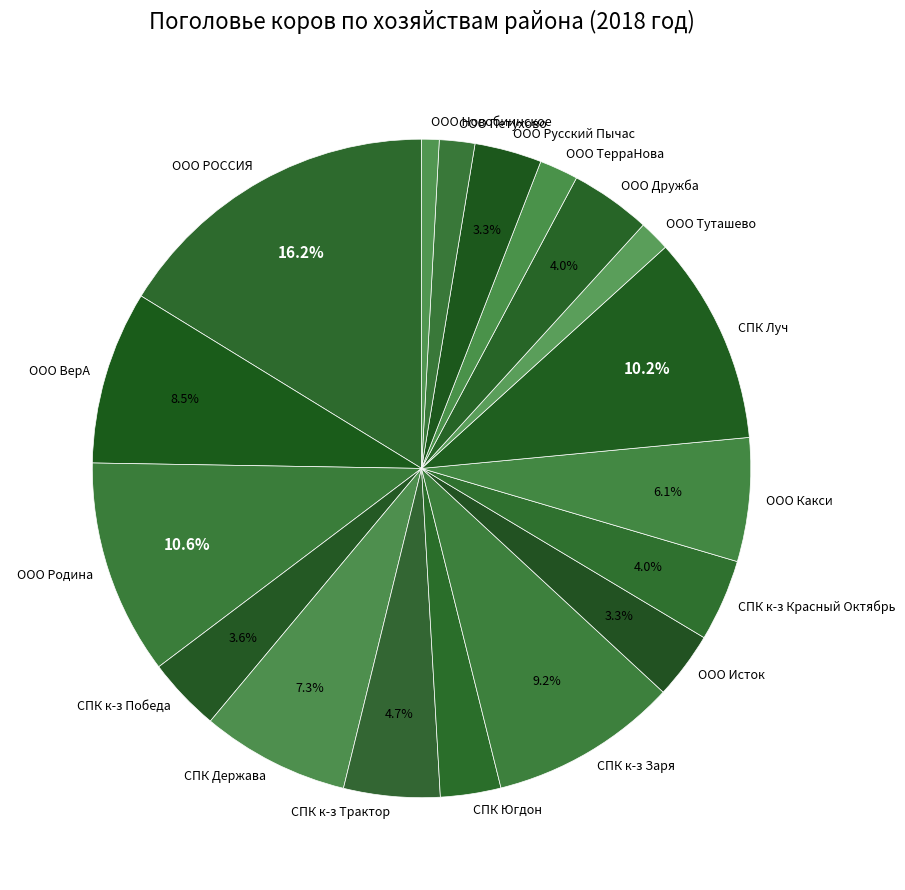

Is it true that ООО РОССИЯ is 24% of the pie?

False